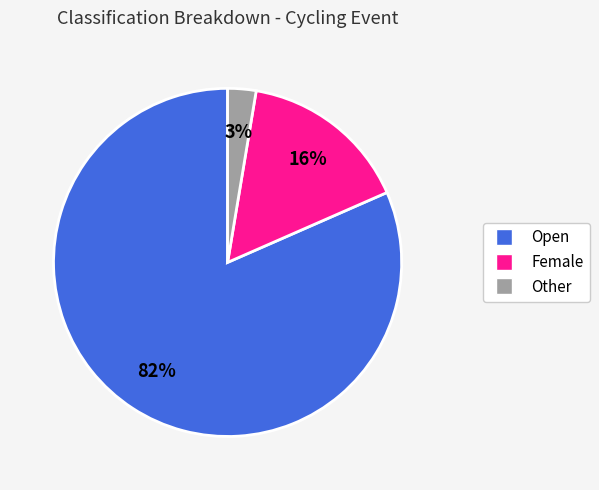

How many slices are in this pie chart?

3